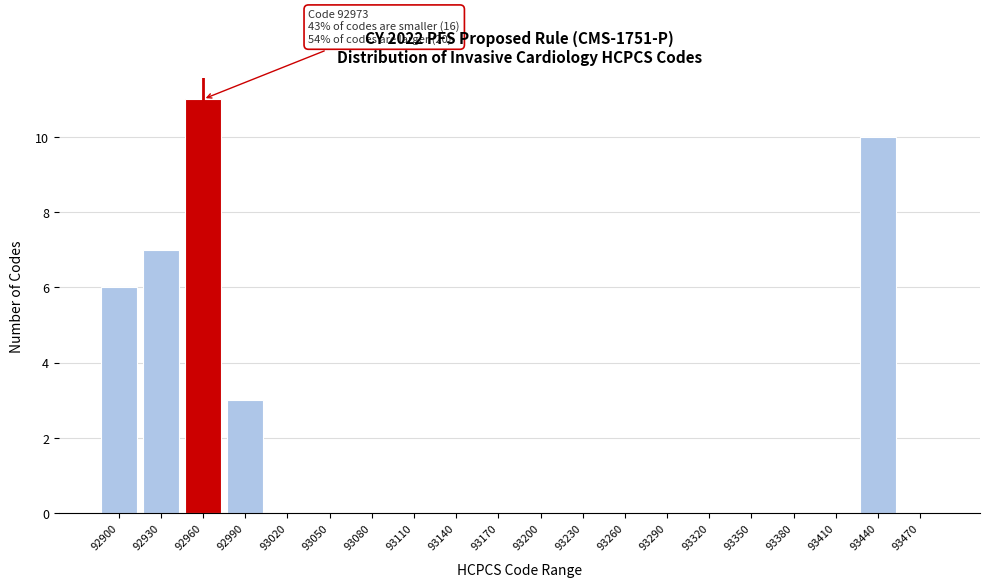

Reading right to left, transcribe all the data shown in this chart.

93470=0	93440=10	93410=0	93380=0	93350=0	93320=0	93290=0	93260=0	93230=0	93200=0	93170=0	93140=0	93110=0	93080=0	93050=0	93020=0	92990=3	92960=11	92930=7	92900=6